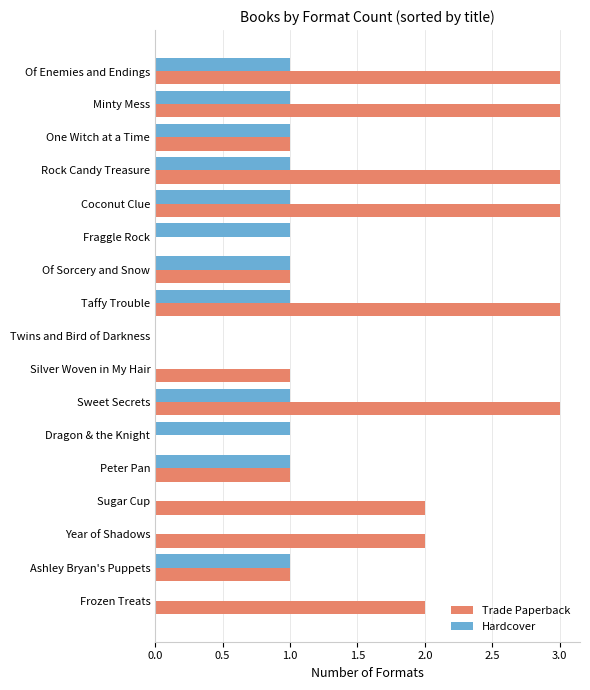

The value of Hardcover at Frozen Treats is 0. True or false?

True